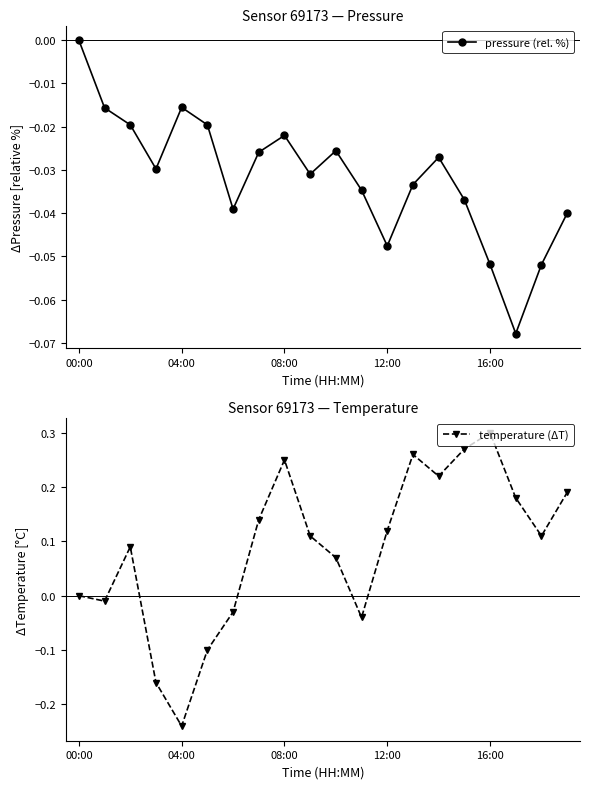

How many times do pressure (rel. %) and temperature (ΔT) cross each other?

4